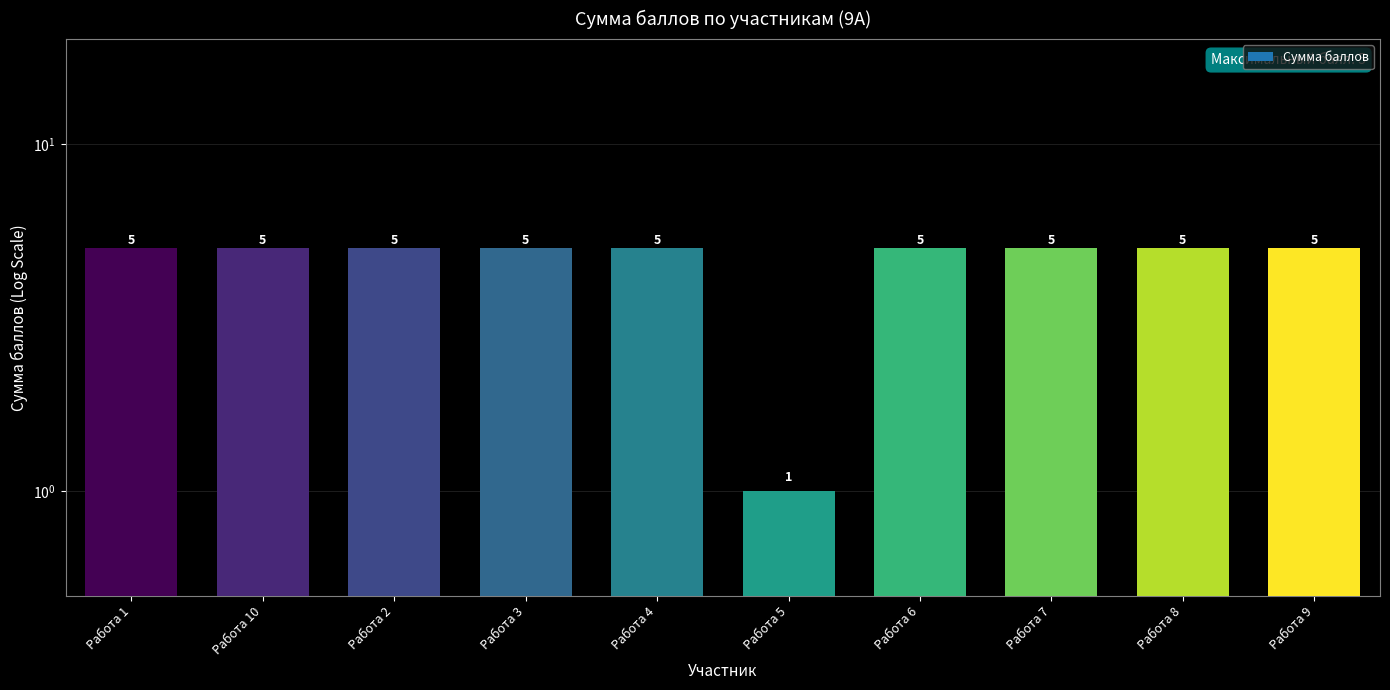

True or false: the data shows 2 at Работа 7.

False